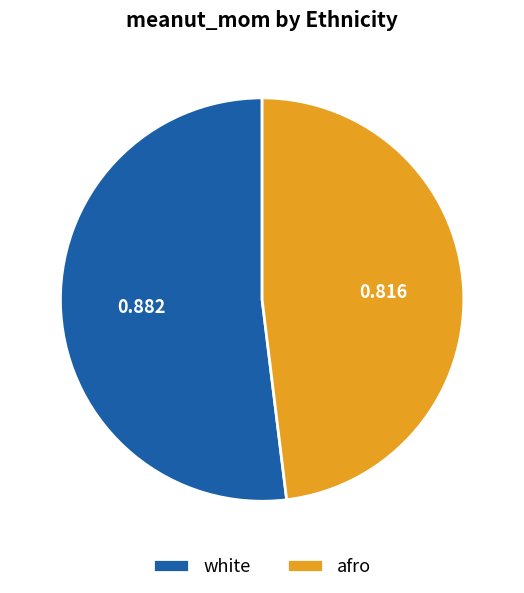

Between afro and white, which is larger?

white